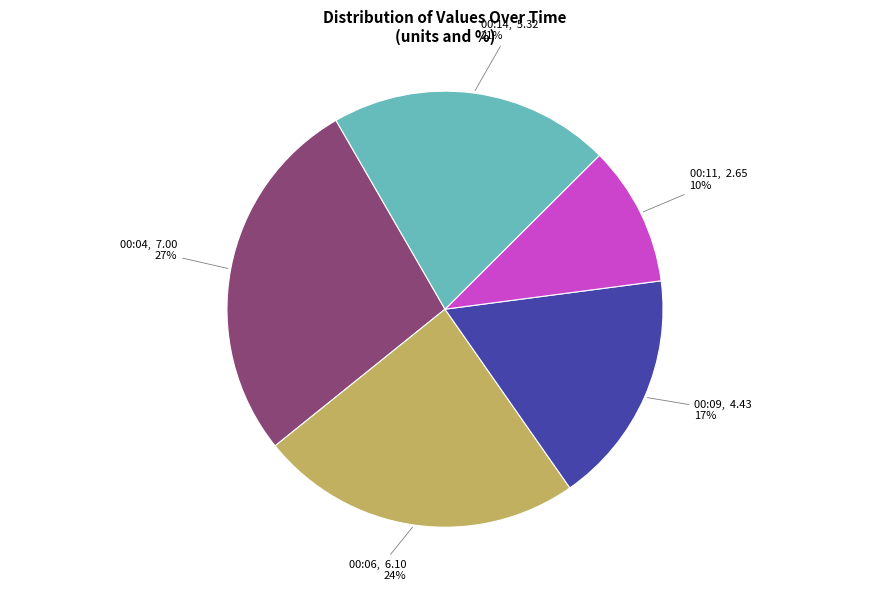

Is there a majority slice in this chart?

No